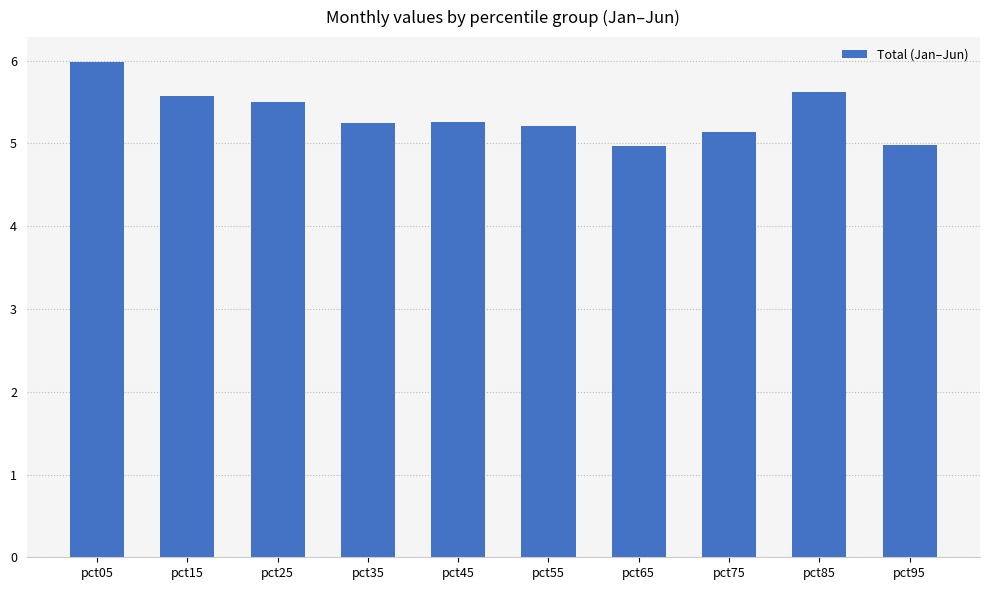

What is the sum of the values at pct15 and pct05?

11.6